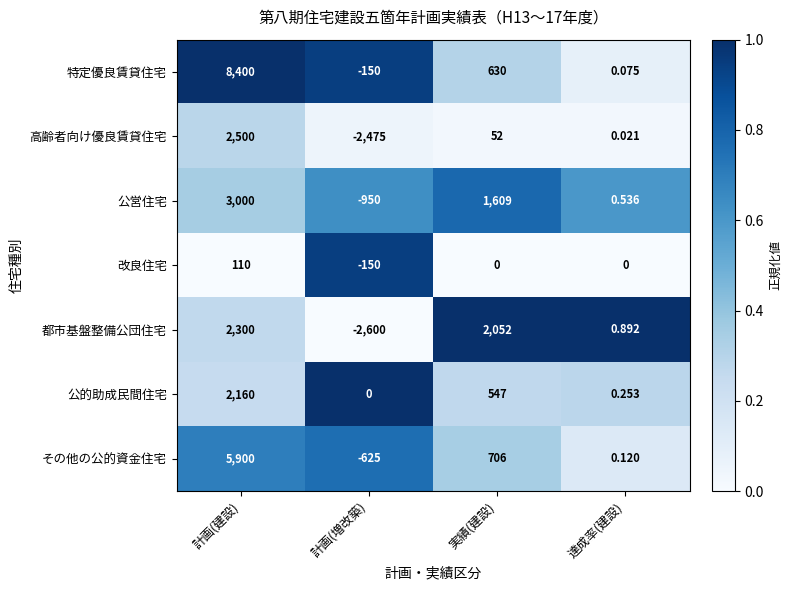

At which label is 公的助成民間住宅 closest to 1080?

実績(建設)